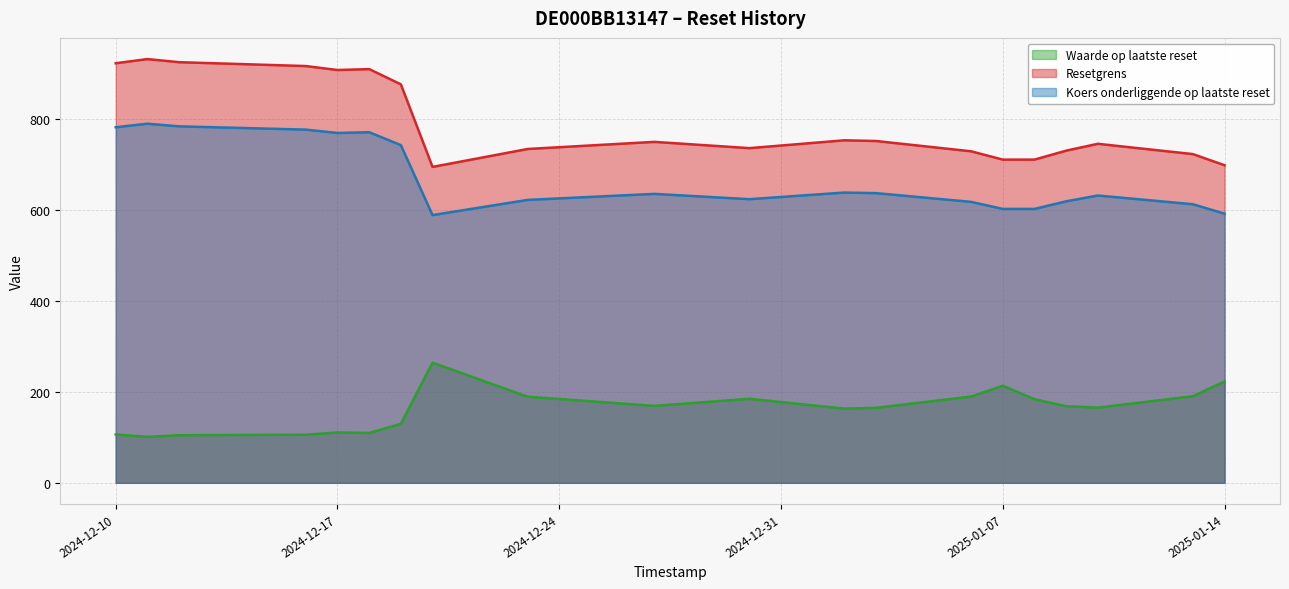

True or false: Waarde op laatste reset and Koers onderliggende op laatste reset intersect in this chart.

False